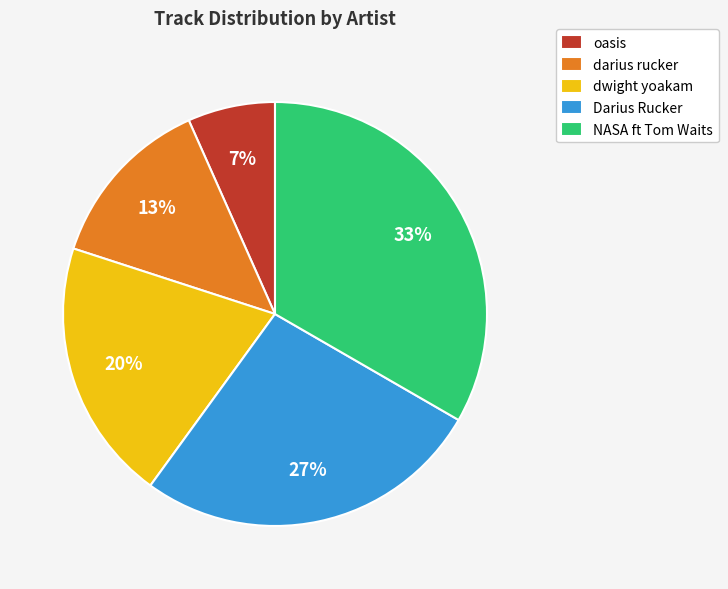

Combined, do oasis and darius rucker account for over 50%?

No